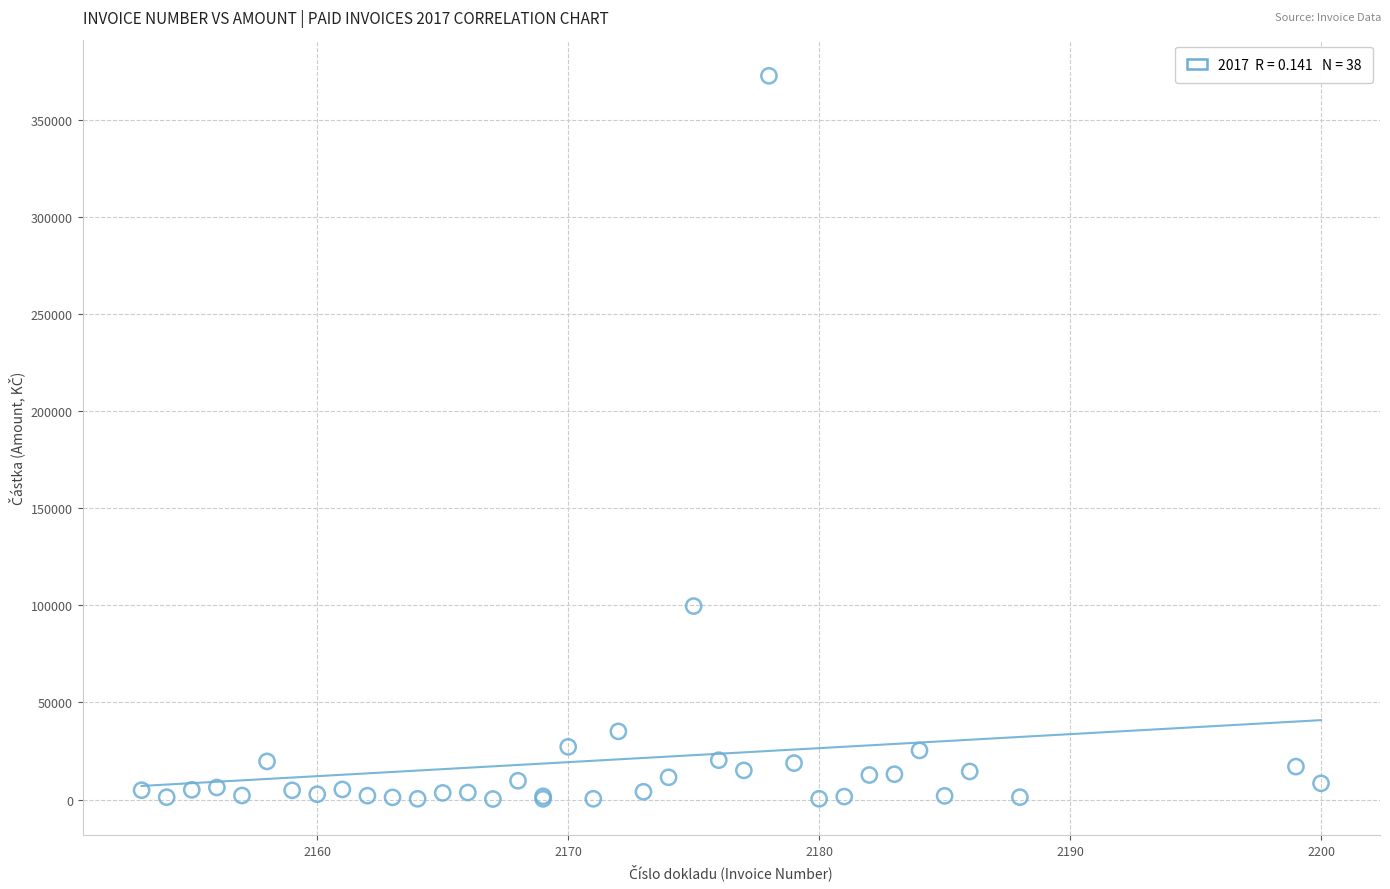

What Y value in the scatter plot is closest to 186528?

99650.3